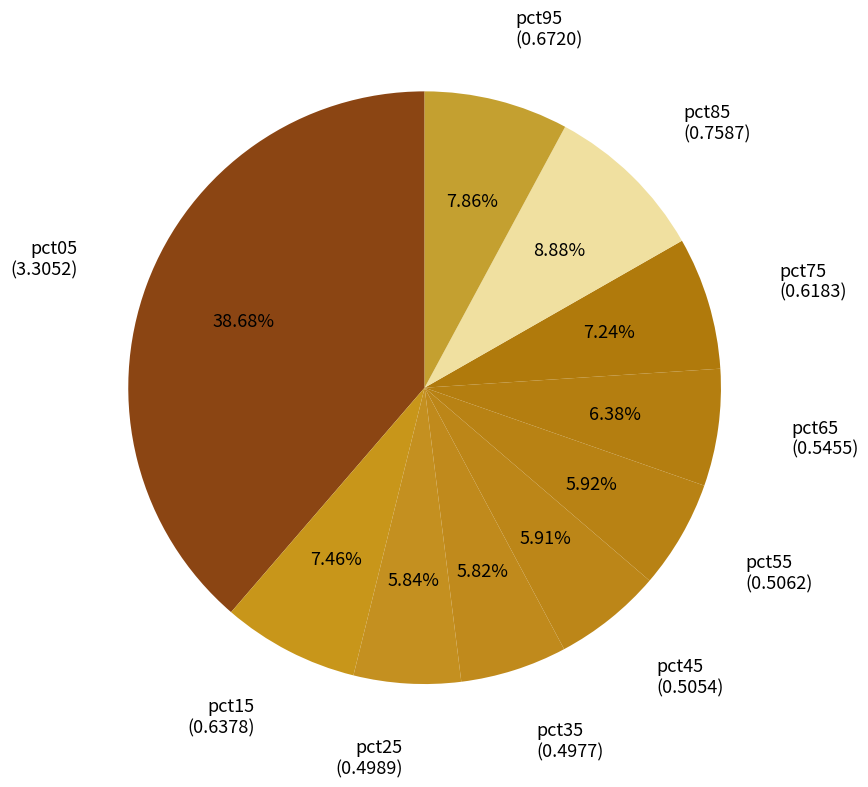

How much of the chart is everything except pct05?

61.3%